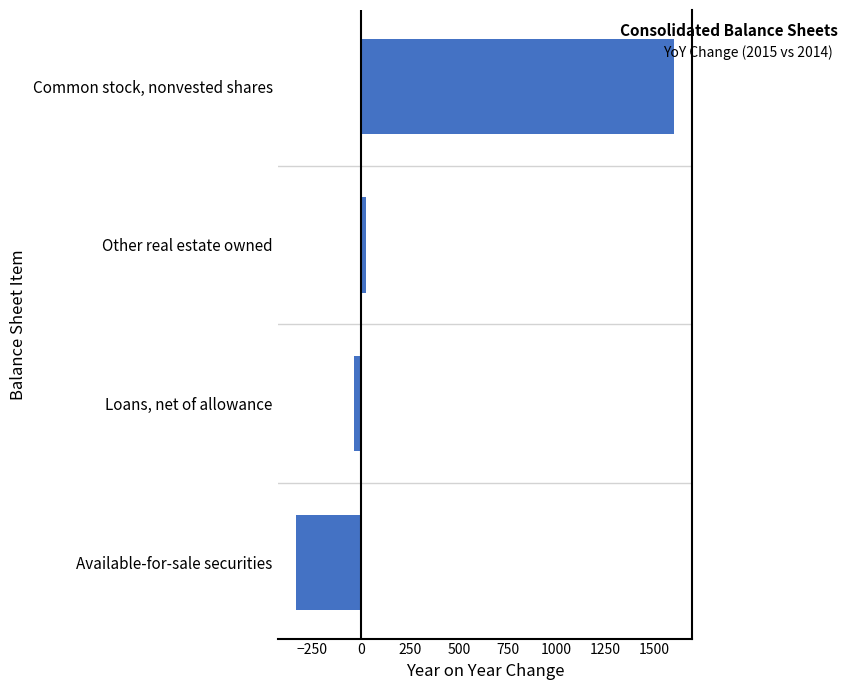

Which category has the highest value across all series?

Common stock, nonvested shares